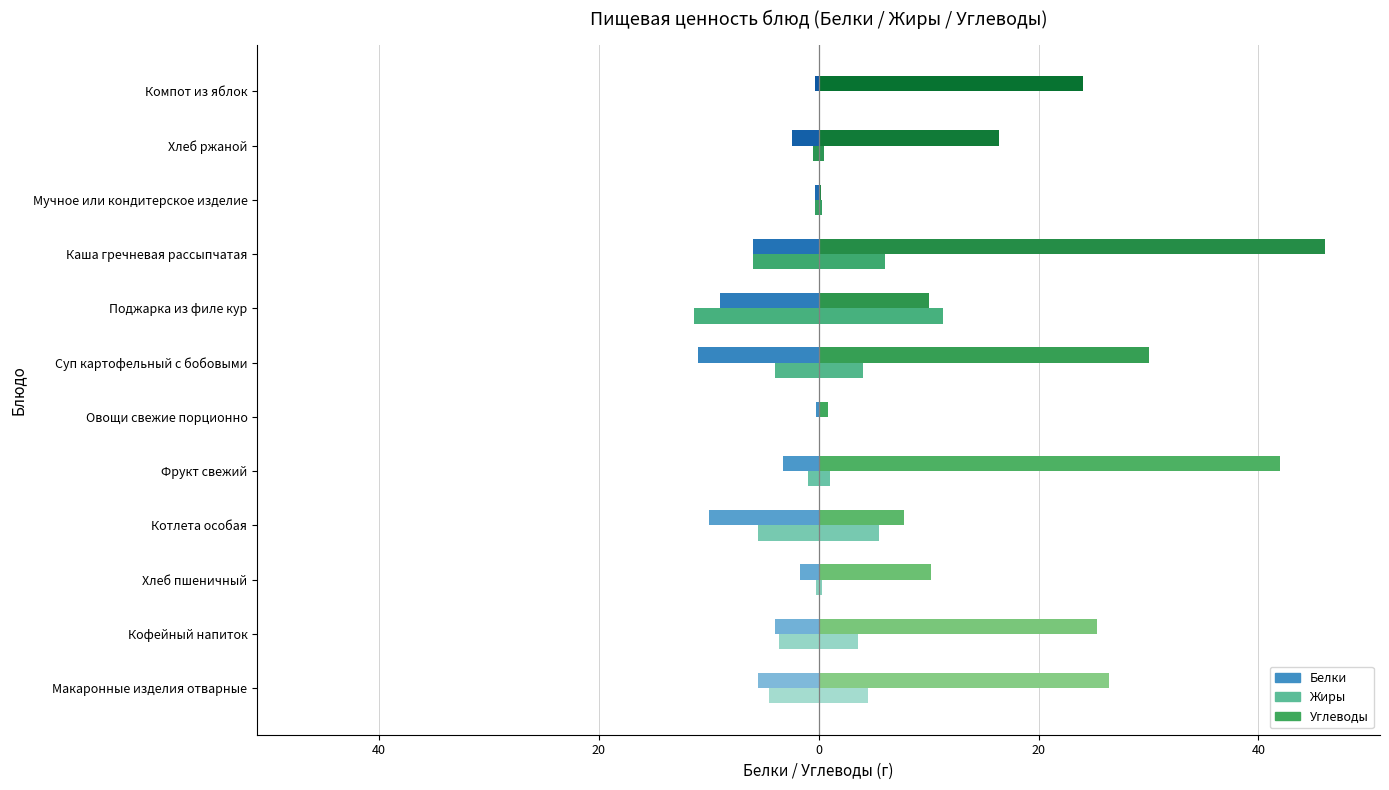

Does the chart contain stacked bars?

No